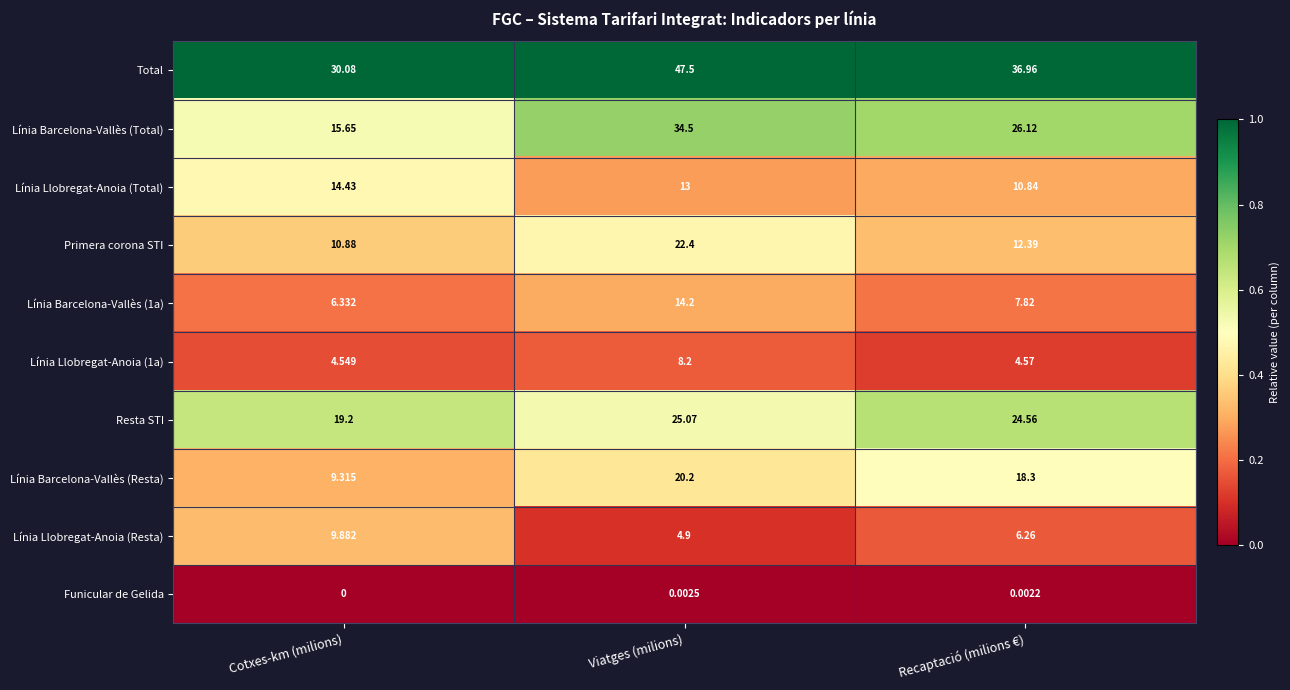

Where is Línia Barcelona-Vallès (Total) nearest to the value 25?

Recaptació (milions €)